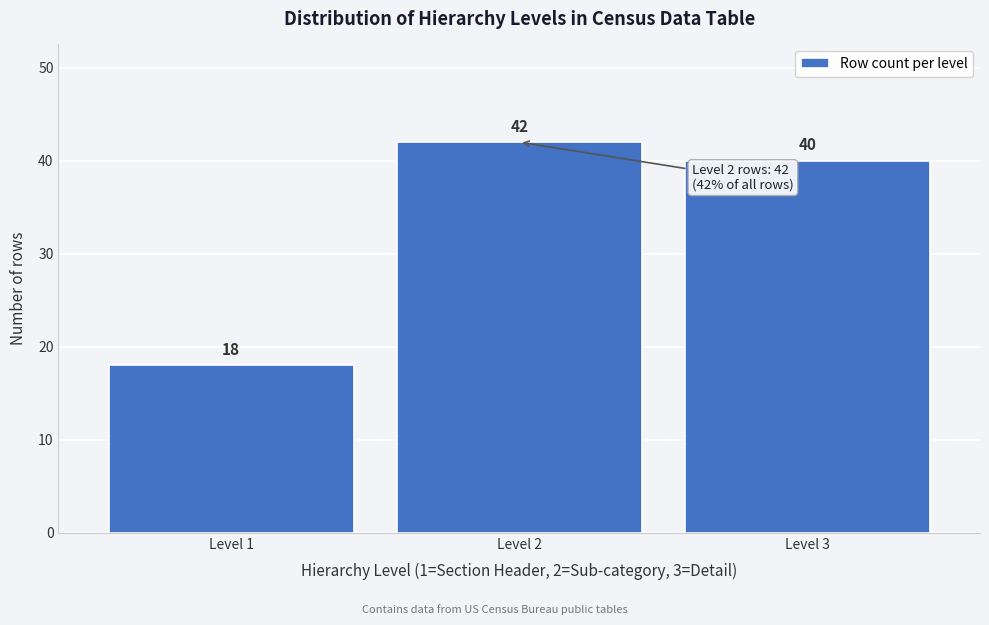

Reading left to right, extract all data points from this chart.

Level 1=18	Level 2=42	Level 3=40